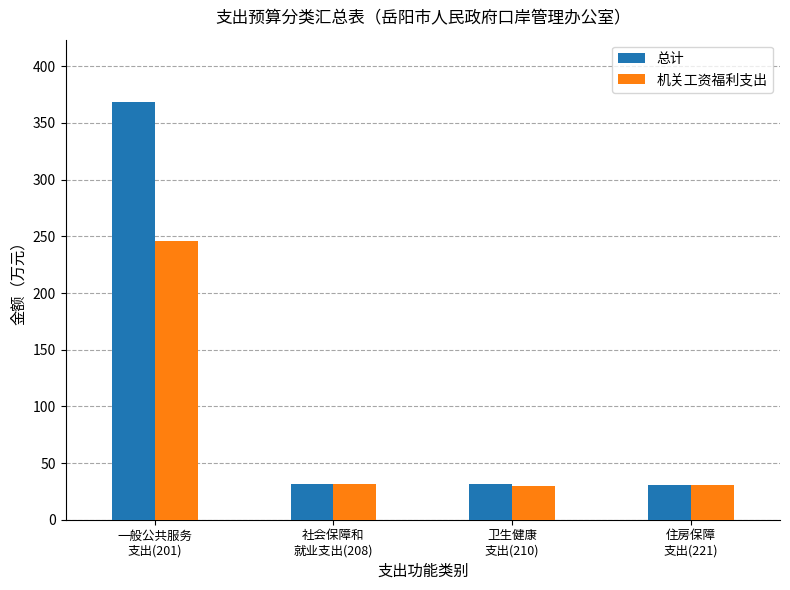

What position from the left is 一般公共服务
支出(201)?

1